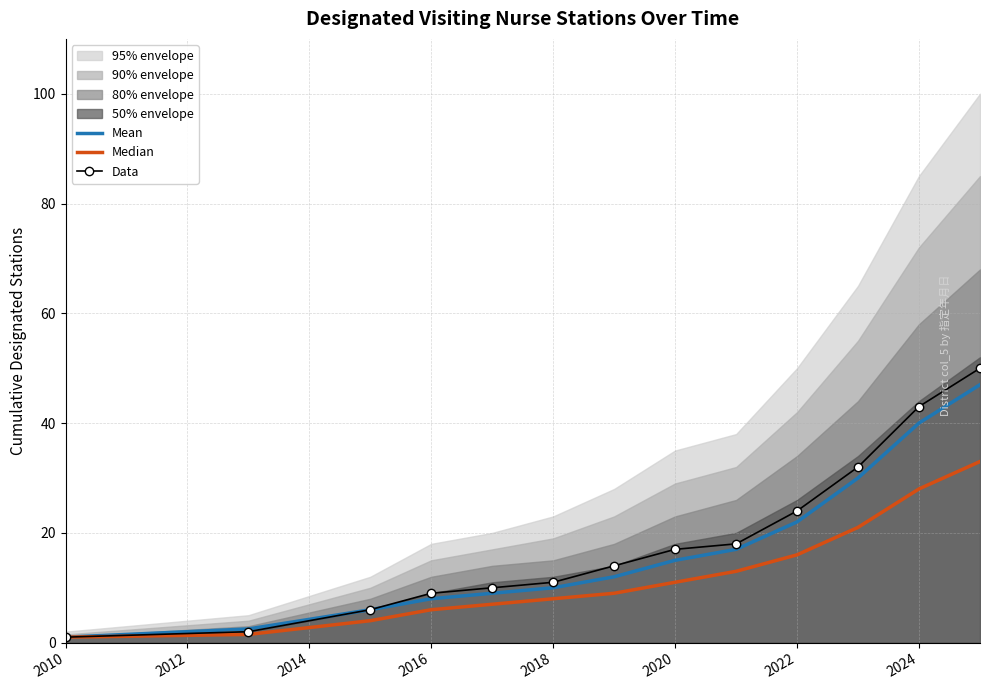

True or false: Data has a value of 11.0 at 2018.

True